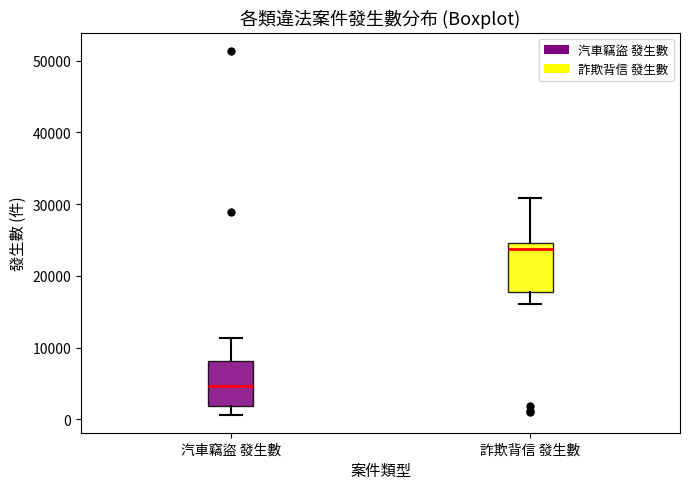

Which box's median line is the highest?

詐欺背信 發生數